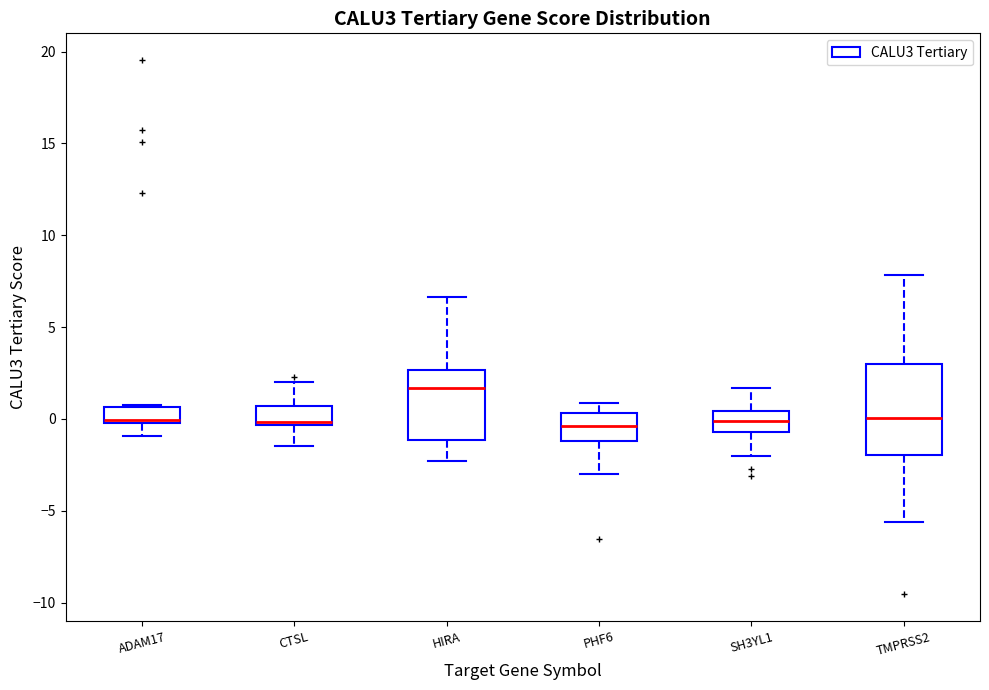

Reading left to right, transcribe this box plot: for each box, give where its median line is, the range the box spans, and where its two whiskers end, as read against the y-axis. The values are not printed on the chart, so give them approximately, as read against the axis.

ADAM17: median 0.0 (just above the box's lower edge), box 0.0 to 0.5, whiskers -1.0 to 0.5
CTSL: median 0.0, box -0.5 to 0.5, whiskers -1.5 to 2.0
HIRA: median 1.5, box -1.0 to 2.5, whiskers -2.5 to 6.5
PHF6: median -0.5, box -1.0 to 0.5, whiskers -3.0 to 1.0
SH3YL1: median 0.0, box -0.5 to 0.5, whiskers -2.0 to 1.5
TMPRSS2: median 0.0, box -2.0 to 3.0, whiskers -5.5 to 8.0